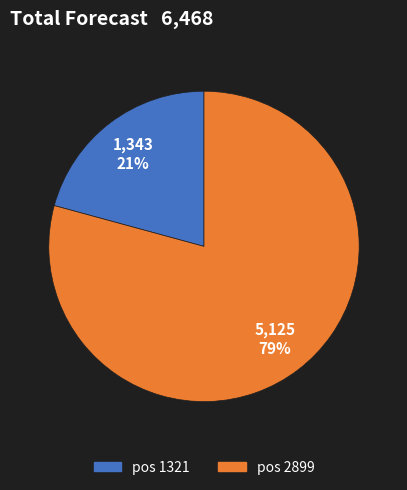

To the nearest percent, what is the difference between the largest and smallest slice percentages?

58%